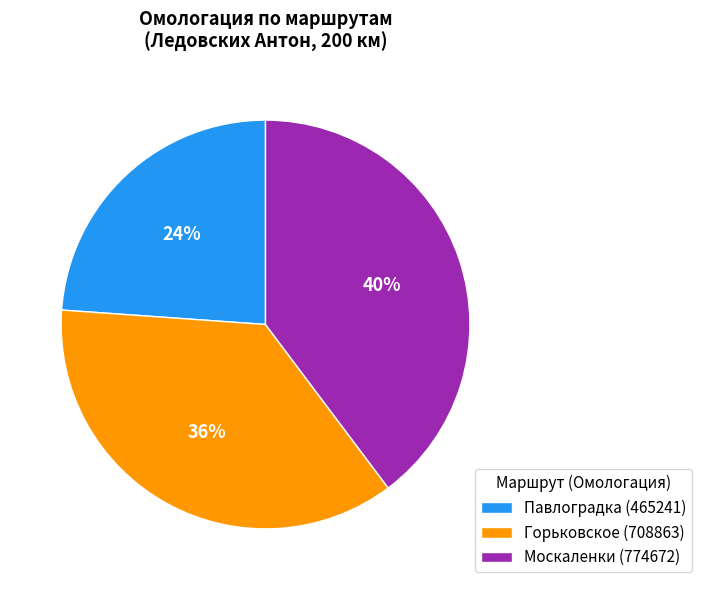

How many segments does this pie chart have?

3